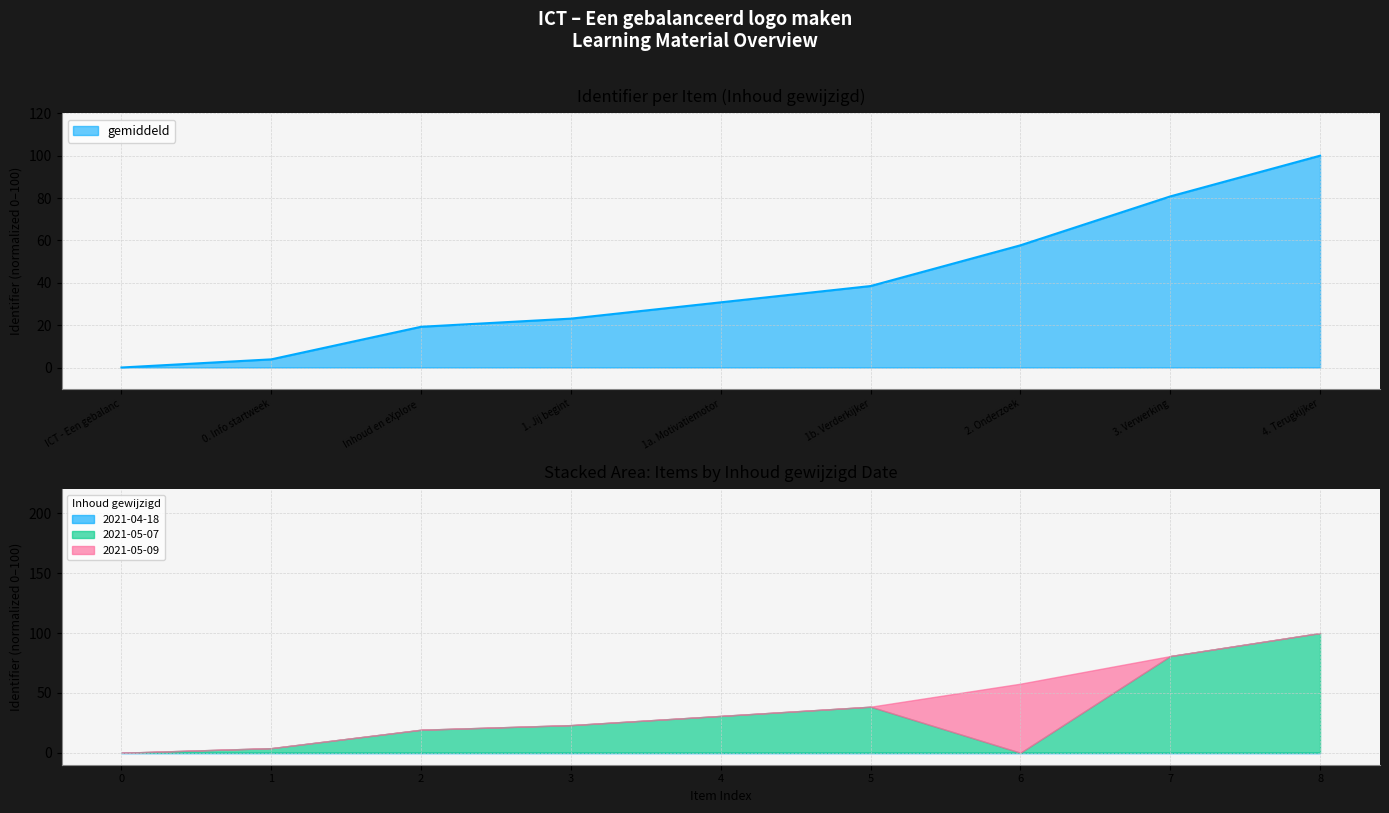

The gemiddeld series shows 62.4 at 4. Terugkijker. True or false?

False